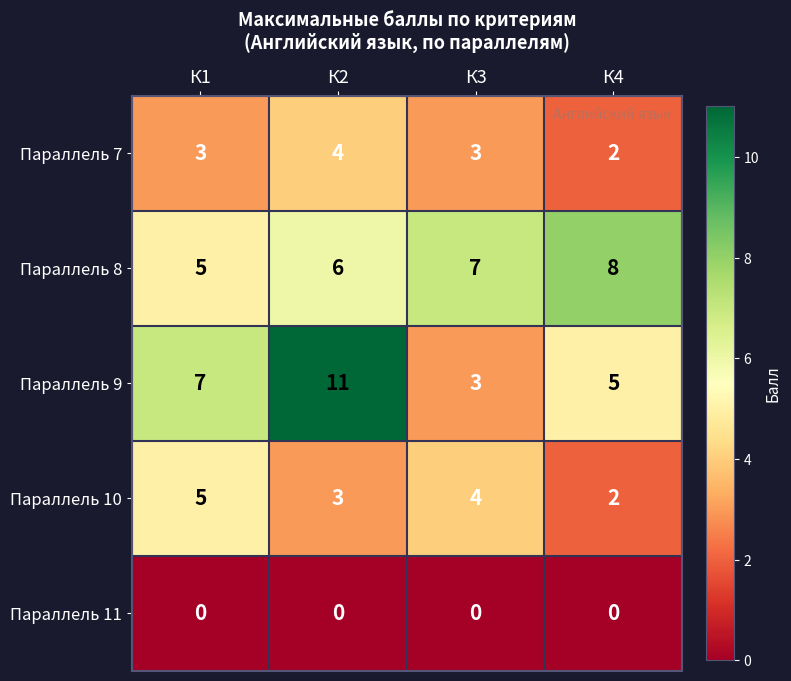

At which category does the chart reach its peak across all series?

К2